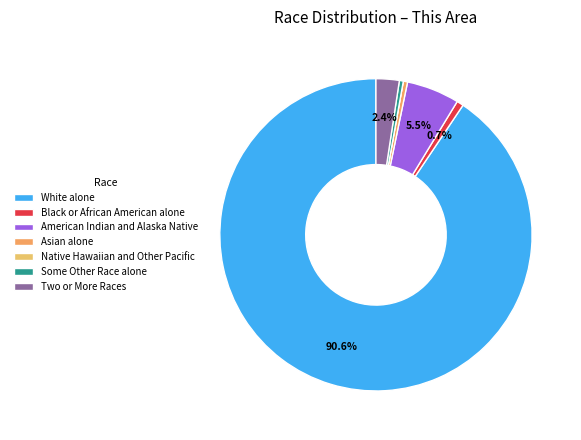

Do American Indian and Alaska Native and Native Hawaiian and Other Pacific together represent more than half of the pie?

No